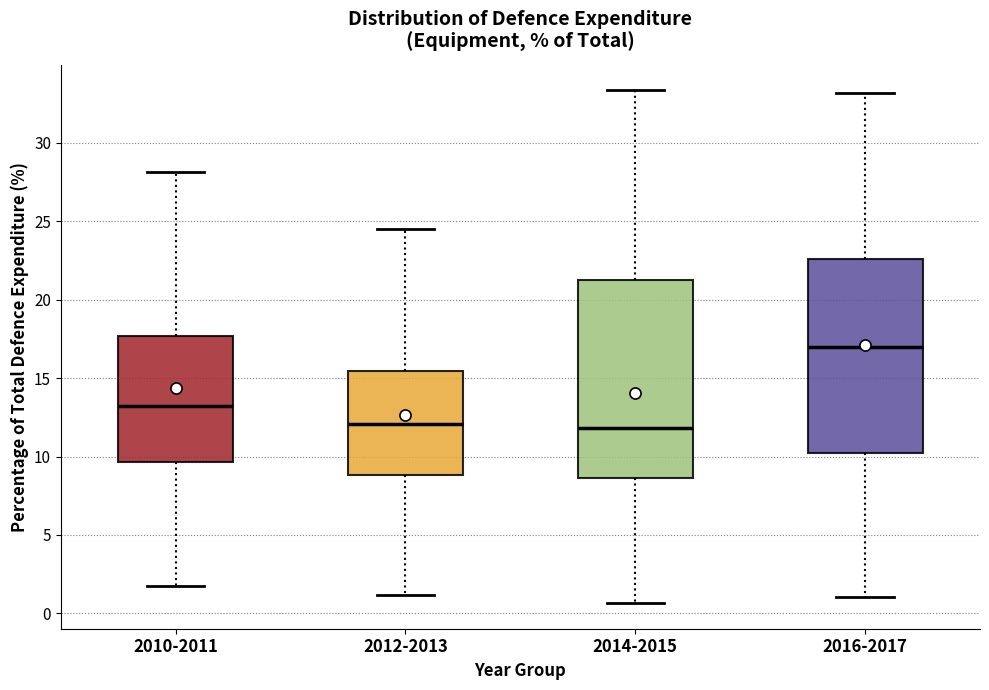

Reading left to right, transcribe this box plot: for each box, give where its median line is, the range the box spans, and where its two whiskers end, as read against the y-axis. The values are not printed on the chart, so give them approximately, as read against the axis.

2010-2011: median 13.5, box 9.5 to 17.5, whiskers 1.5 to 28.0
2012-2013: median 12.0, box 9.0 to 15.5, whiskers 1.0 to 24.5
2014-2015: median 12.0, box 8.5 to 21.5, whiskers 0.5 to 33.5
2016-2017: median 17.0, box 10.5 to 22.5, whiskers 1.0 to 33.0